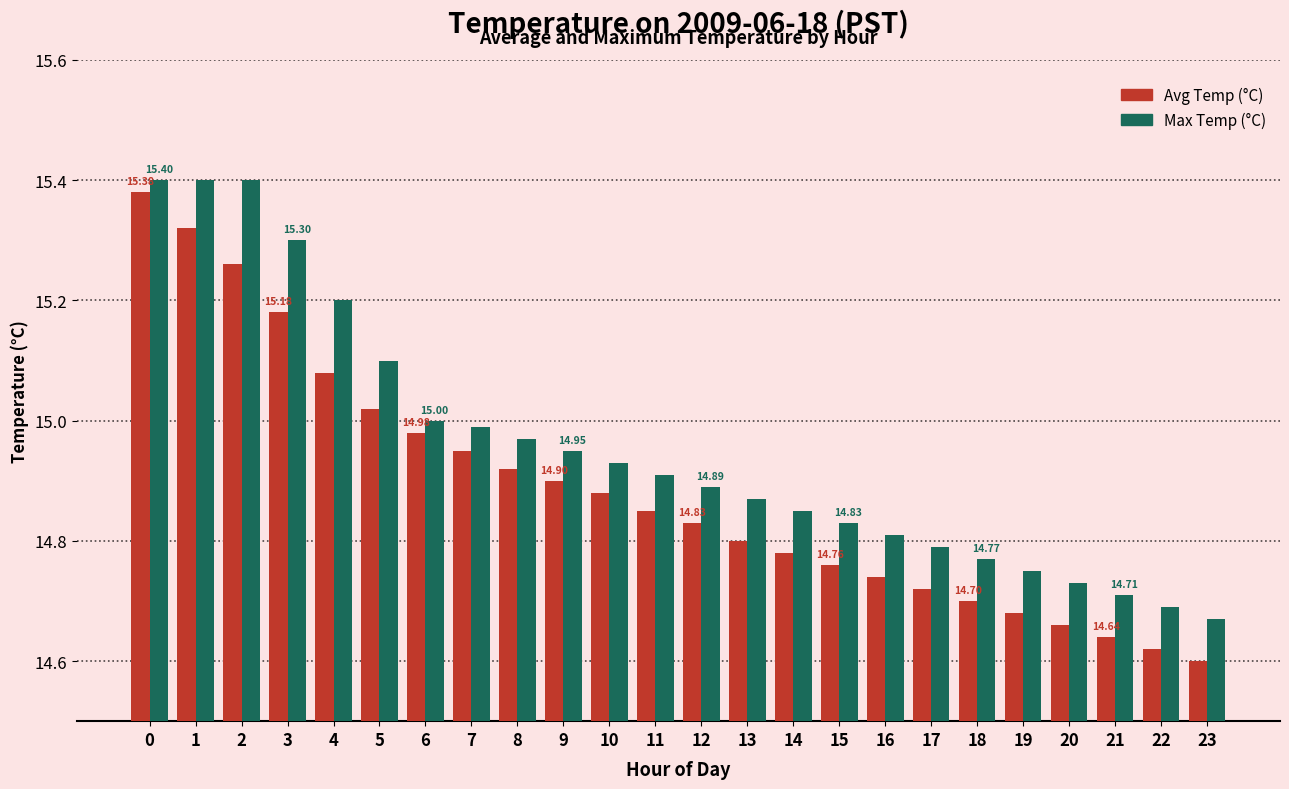

What is the difference between the Max Temp (°C) values at 17 and 1?

0.6